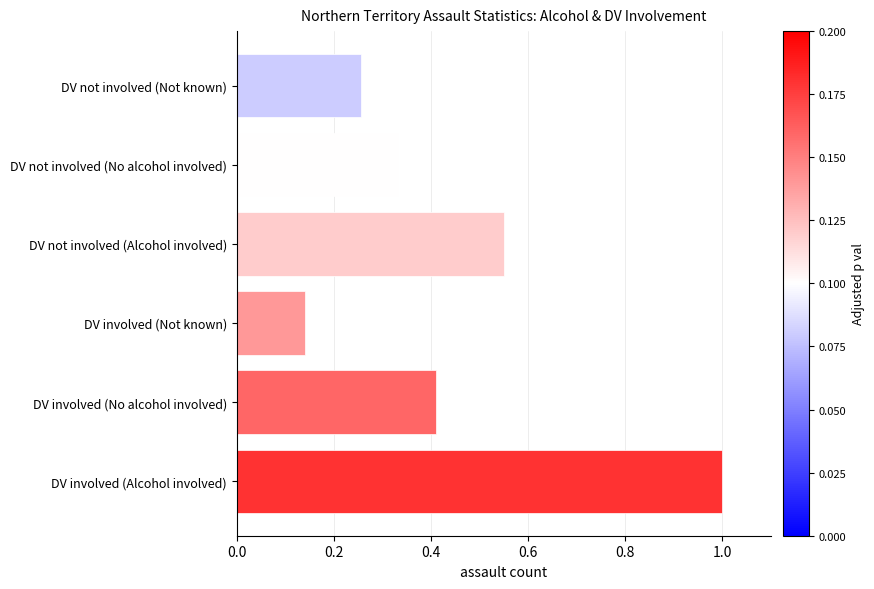

The value at DV involved (Alcohol involved) is 1.0. True or false?

True